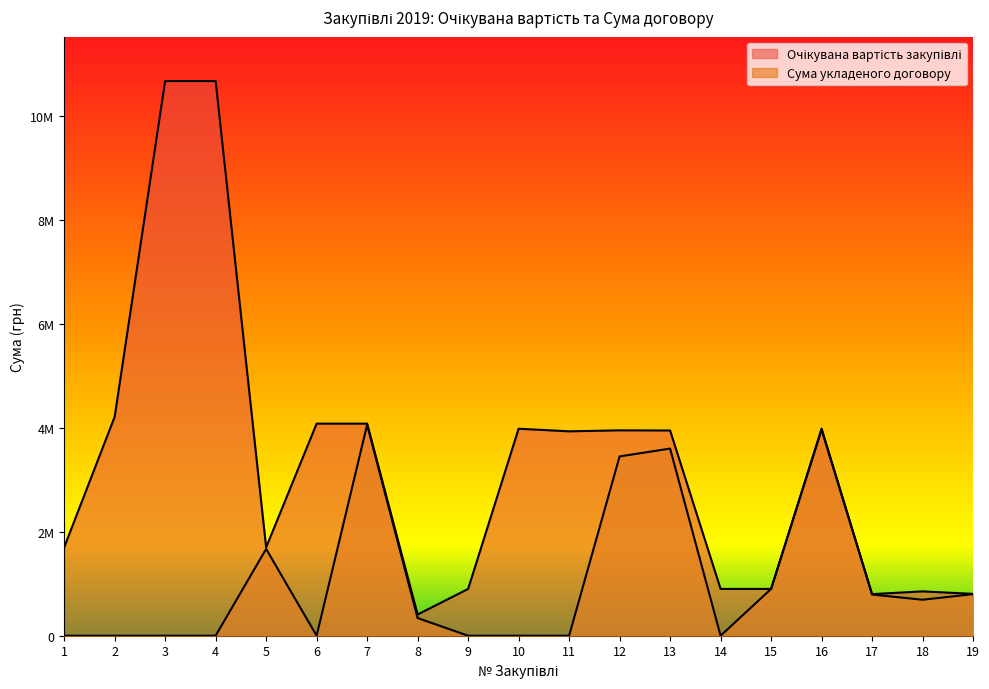

Rank the categories by Очікувана вартість закупівлі value from lowest to highest.

8, 17, 19, 18, 9, 14, 15, 1, 5, 11, 13, 12, 10, 16, 6, 7, 2, 3, 4